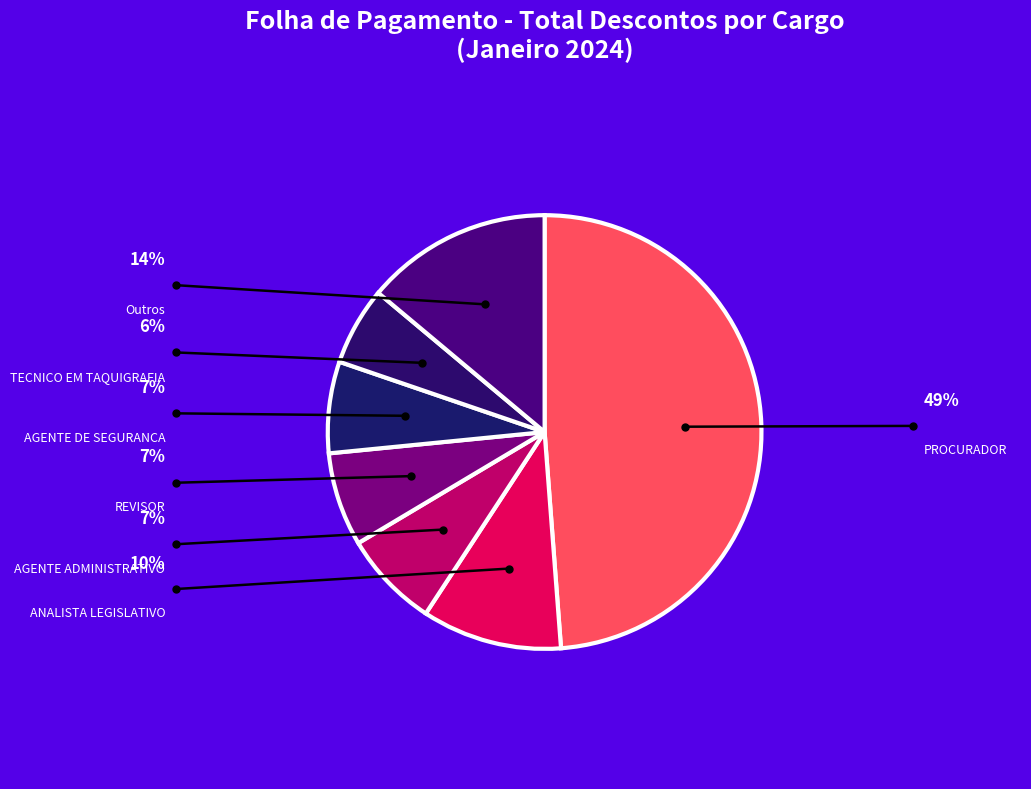

What is the largest slice in the pie chart?

PROCURADOR